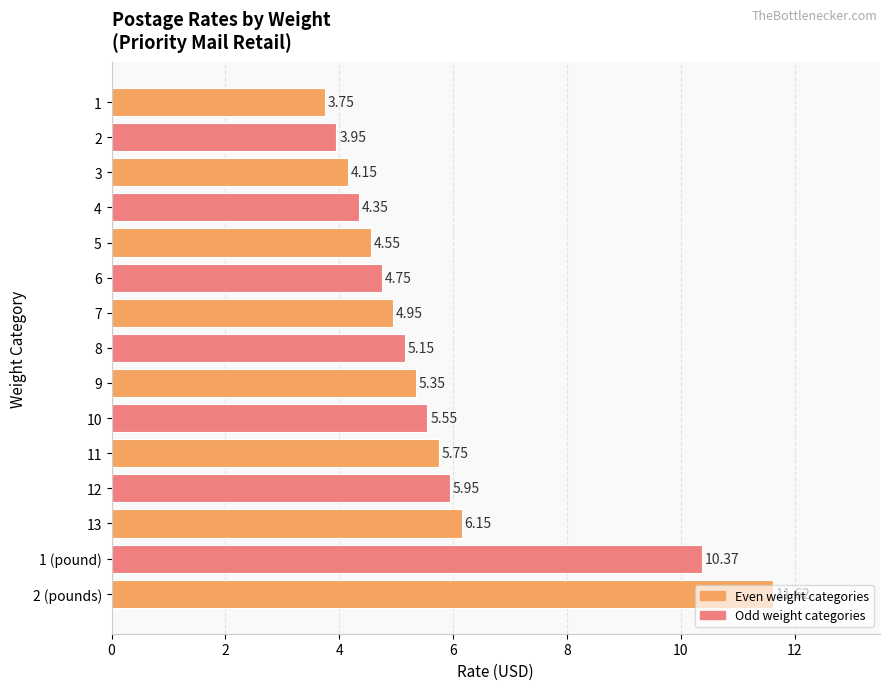

What is the difference between the maximum and second lowest values?

7.7